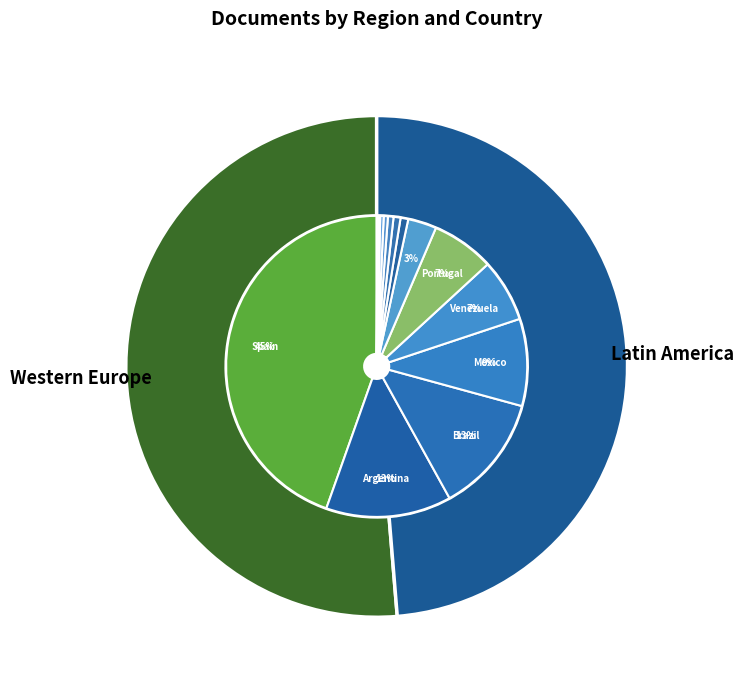

To the nearest percent, what is the difference between the largest and smallest slice percentages?

45%